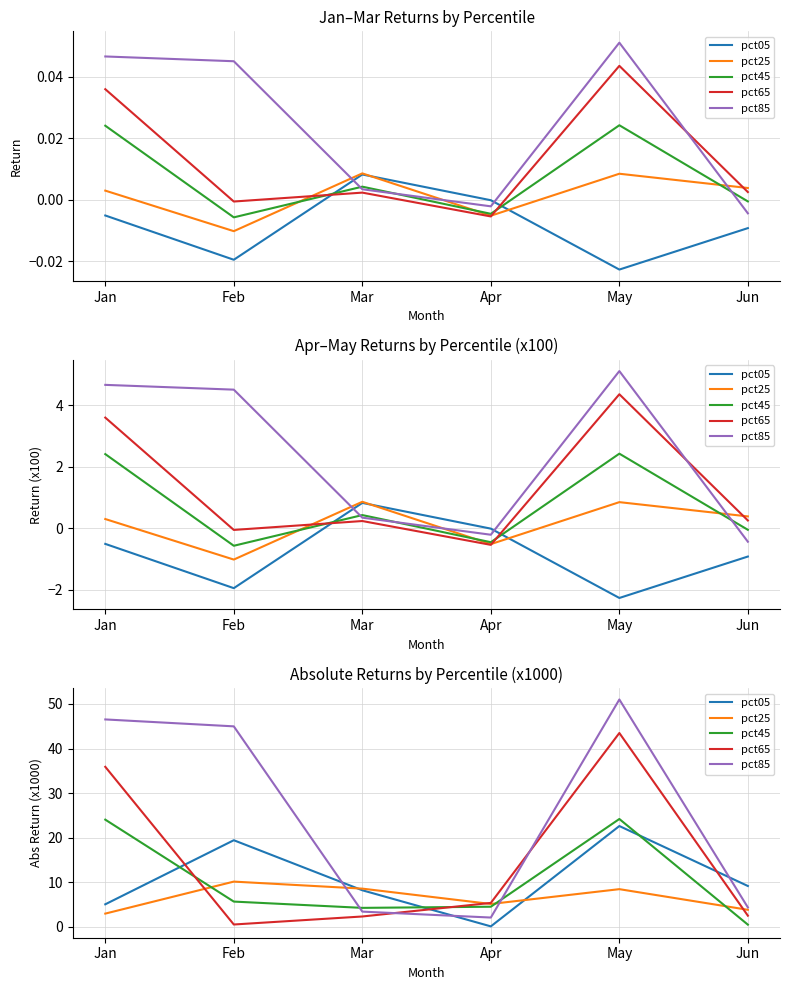

What is the total value across all series at Feb?

80.8